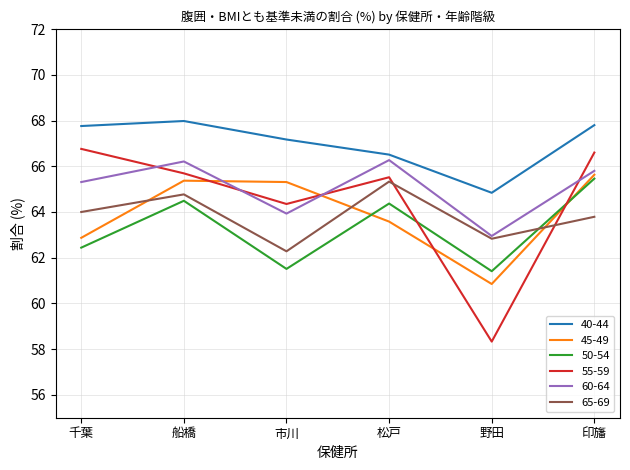

Is it true that 45-49 equals 65.3 at 市川?

True